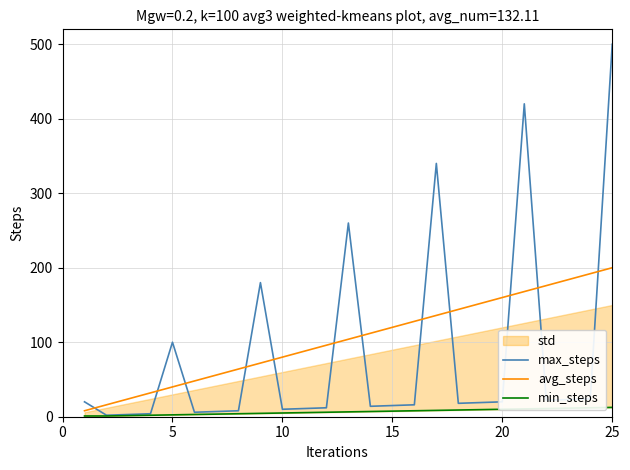

Reading right to left, what are all the values shown in this chart?

max_steps: 500.0	24.0	23.0	22.0	420.0	20.0	19.0	18.0	340.0	16.0	15.0	14.0	260.0	12.0	11.0	10.0	180.0	8.0	7.0	6.0	100.0	4.0	3.0	2.0	20.0
avg_steps: 200.0	192.0	184.0	176.0	168.0	160.0	152.0	144.0	136.0	128.0	120.0	112.0	104.0	96.0	88.0	80.0	72.0	64.0	56.0	48.0	40.0	32.0	24.0	16.0	8.0
min_steps: 12.5	12.0	11.5	11.0	10.5	10.0	9.5	9.0	8.5	8.0	7.5	7.0	6.5	6.0	5.5	5.0	4.5	4.0	3.5	3.0	2.5	2.0	1.5	1.0	1.0